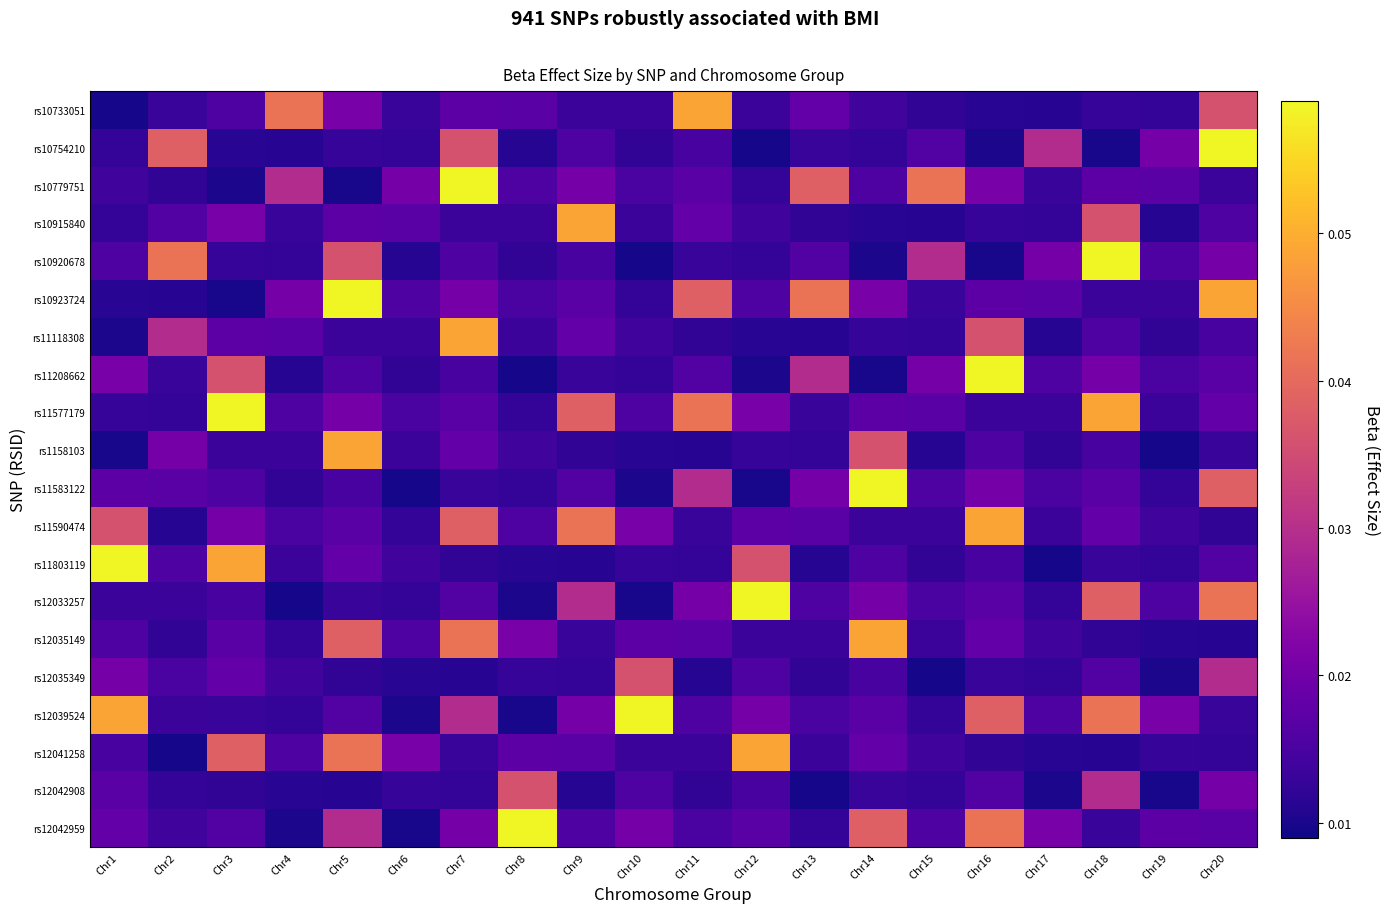

Between Chr9 and Chr17, which is larger?

Chr9